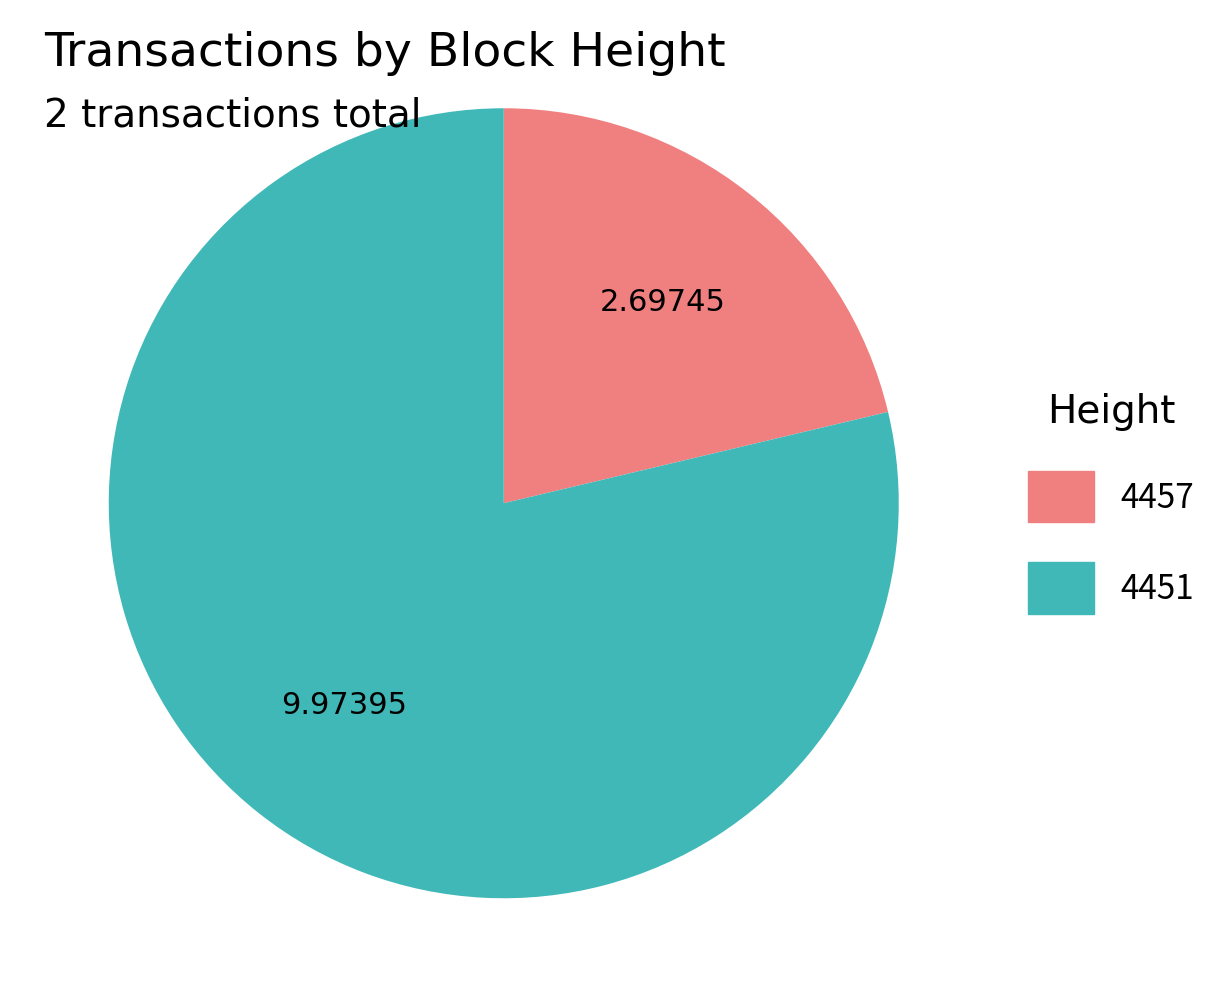

What is the ratio of the value at 4451 to the value at 4457?

3.7